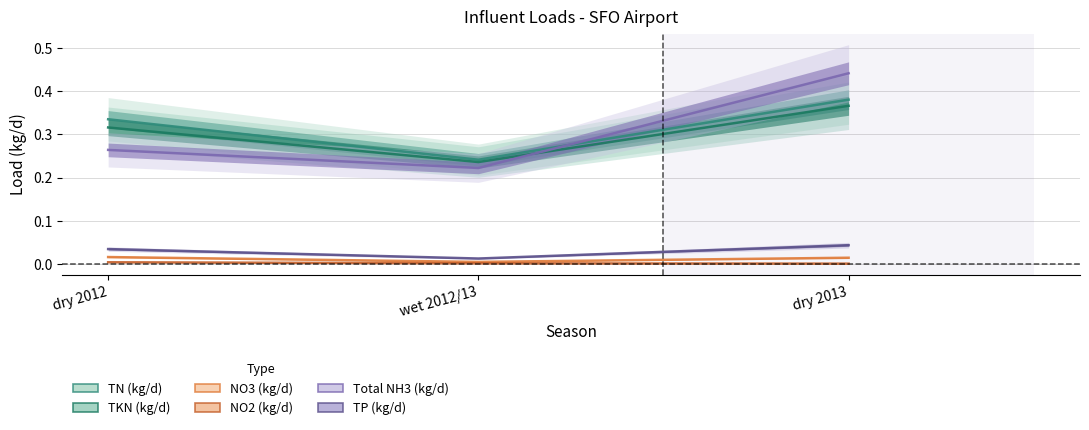

How many NO3 (kg/d) values are between 0 and 1?

3